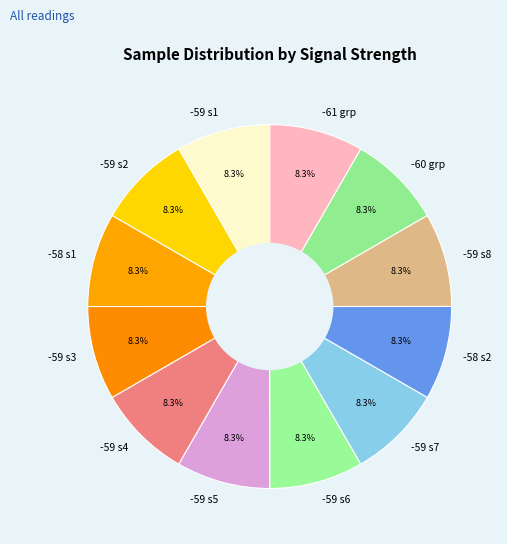

Does any single category account for the majority?

No